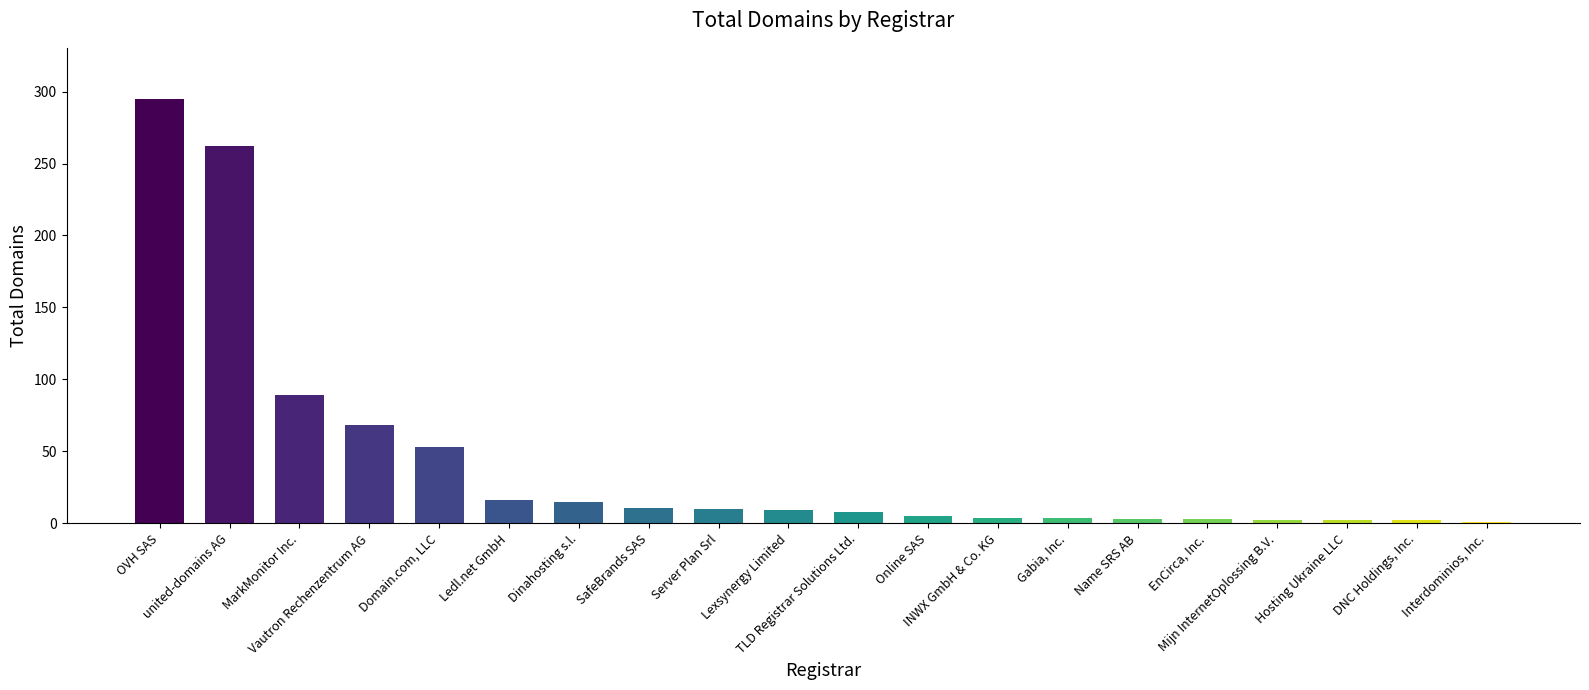

What is the maximum value shown in the chart?

295